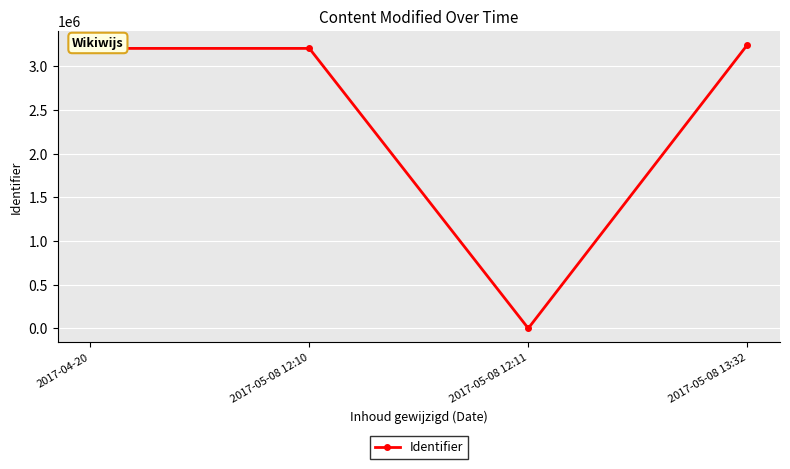

What position from the left is 2017-05-08 12:10?

2